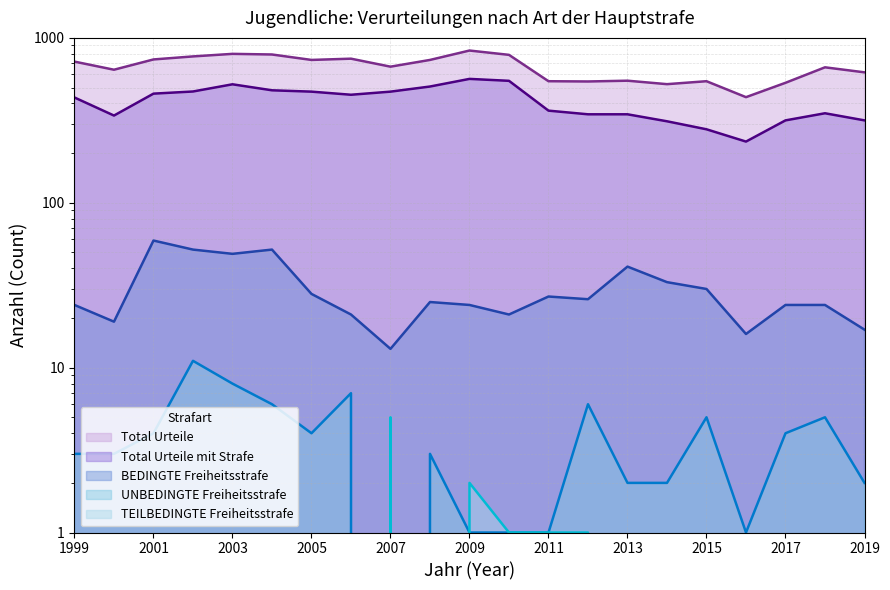

At how many categories does at least one series exceed 147?

21